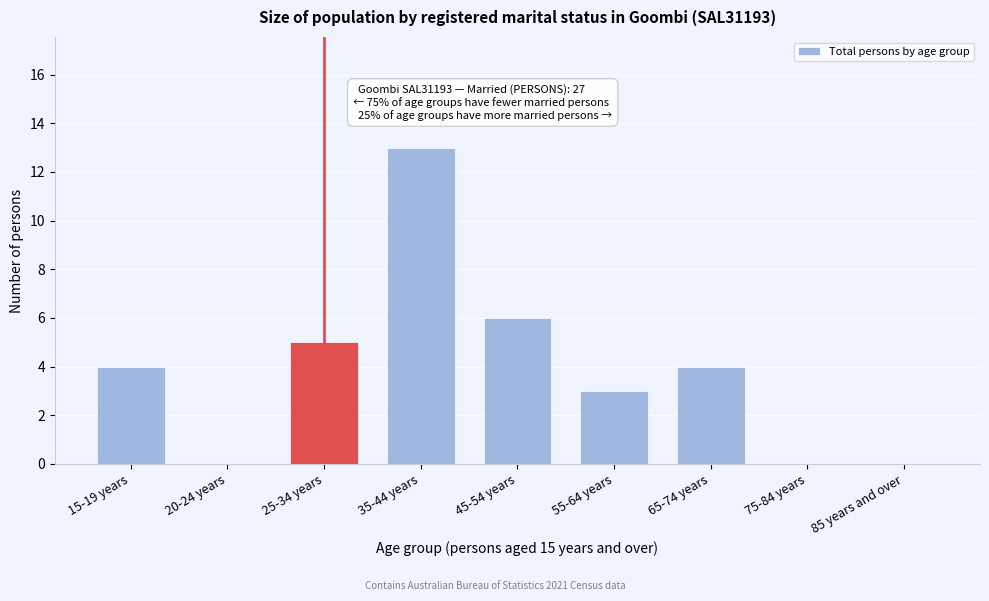

Reading right to left, list all the values displayed in this chart.

85 years and over=0	75-84 years=0	65-74 years=4	55-64 years=3	45-54 years=6	35-44 years=13	25-34 years=5	20-24 years=0	15-19 years=4